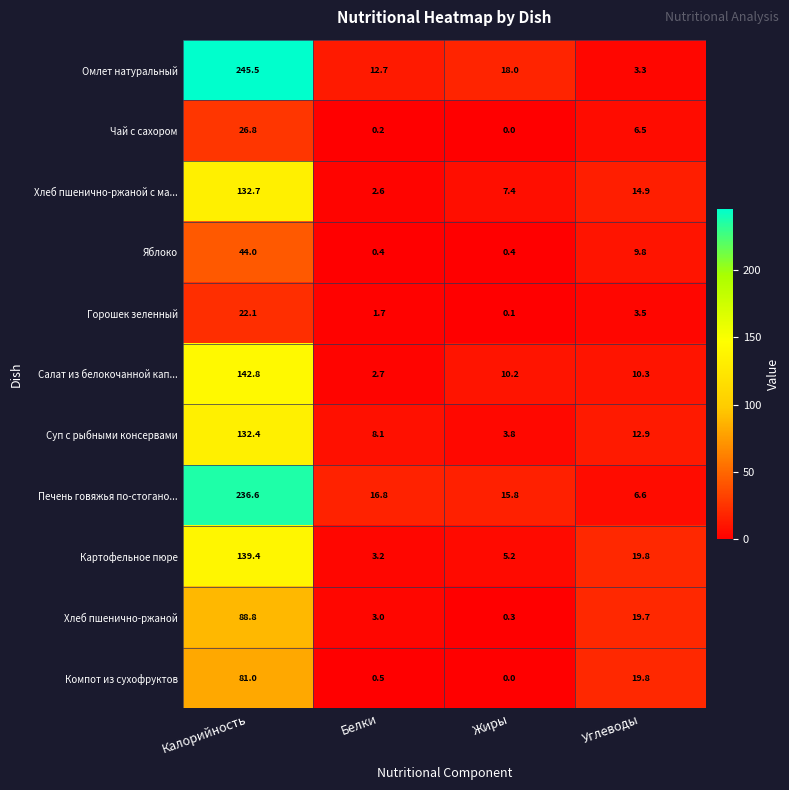

Which series has the largest range (max minus min)?

Омлет натуральный